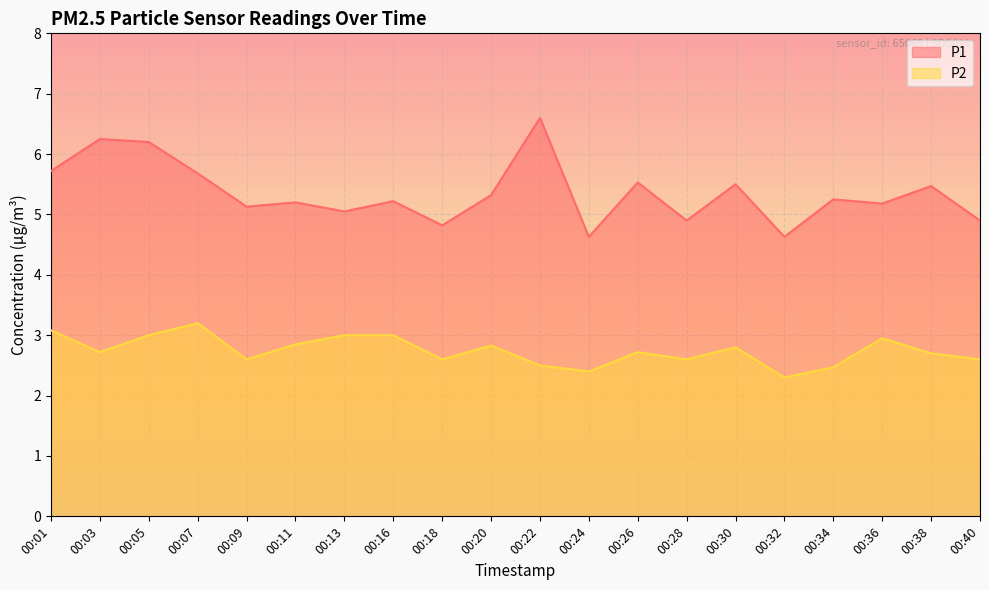

How many lines are shown in the chart?

2